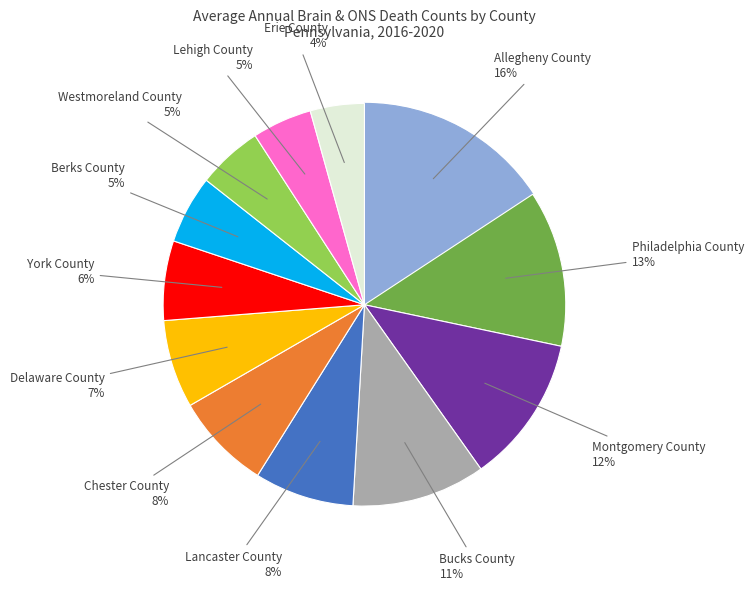

Does any single category account for the majority?

No